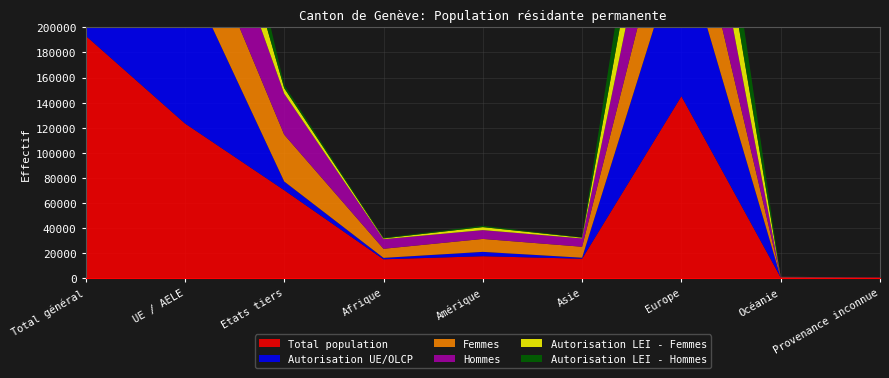

Reading left to right, transcribe all the data shown in this chart.

Total population: 193422	123367	70055	14932	17378	15383	145089	409	231
Autorisation UE/OLCP: 130334	123353	6981	1119	3469	803	124869	71	3
Femmes: 95170	57821	37349	7257	10333	8741	68543	214	82
Hommes: 98252	65546	32706	7675	7045	6642	76546	195	149
Autorisation LEI - Femmes: 32912	57818	4440	609	2399	600	58610	39	1
Autorisation LEI - Hommes: 30176	65535	2541	510	1070	203	66259	32	2